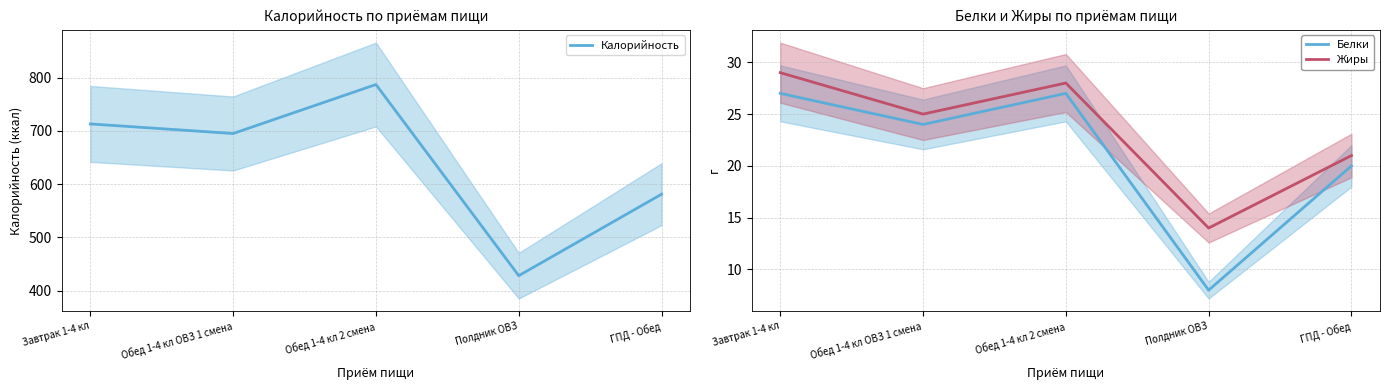

Reading left to right, extract all data points from this chart.

Калорийность: Завтрак 1-4 кл=713	Обед 1-4 кл ОВЗ 1 смена=695	Обед 1-4 кл 2 смена=787	Полдник ОВЗ=428	ГПД - Обед=581
Белки: Завтрак 1-4 кл=27	Обед 1-4 кл ОВЗ 1 смена=24	Обед 1-4 кл 2 смена=27	Полдник ОВЗ=8	ГПД - Обед=20
Жиры: Завтрак 1-4 кл=29	Обед 1-4 кл ОВЗ 1 смена=25	Обед 1-4 кл 2 смена=28	Полдник ОВЗ=14	ГПД - Обед=21